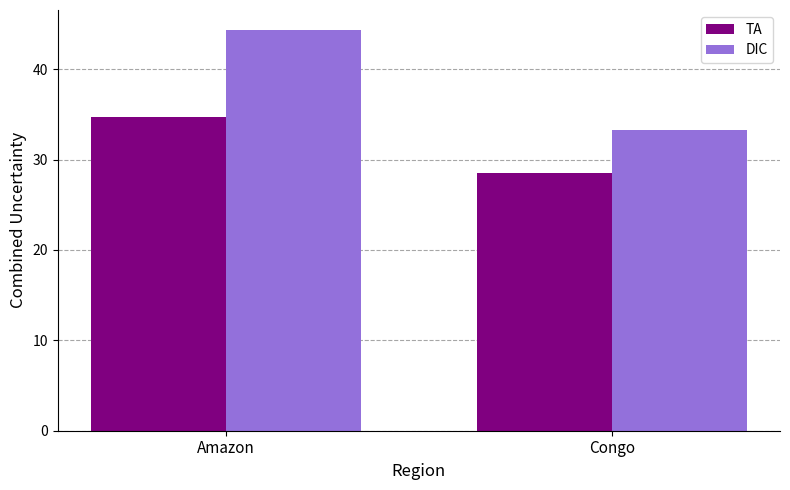

What is the minimum value shown in the chart?

28.5